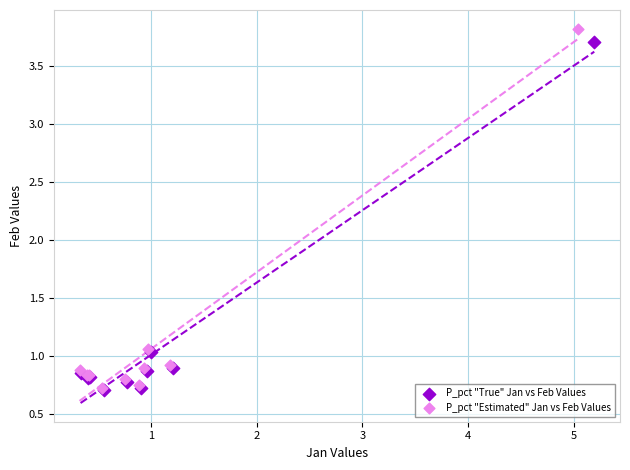

Which series contains the highest Y value?

P_pct "Estimated" Jan vs Feb Values